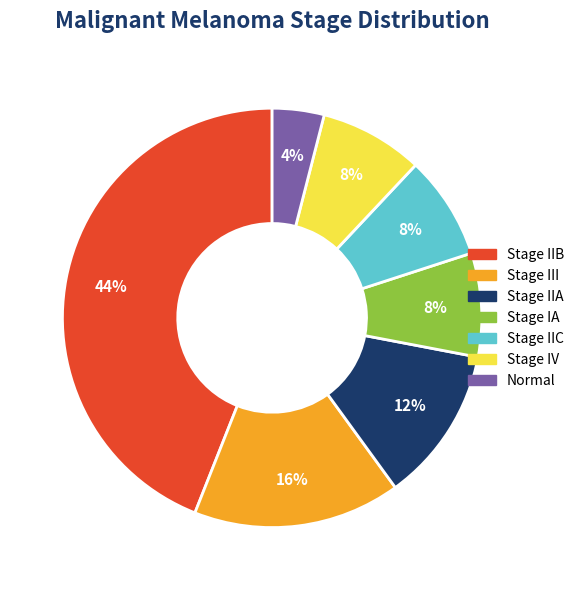

To the nearest percent, what portion does Normal represent?

4%